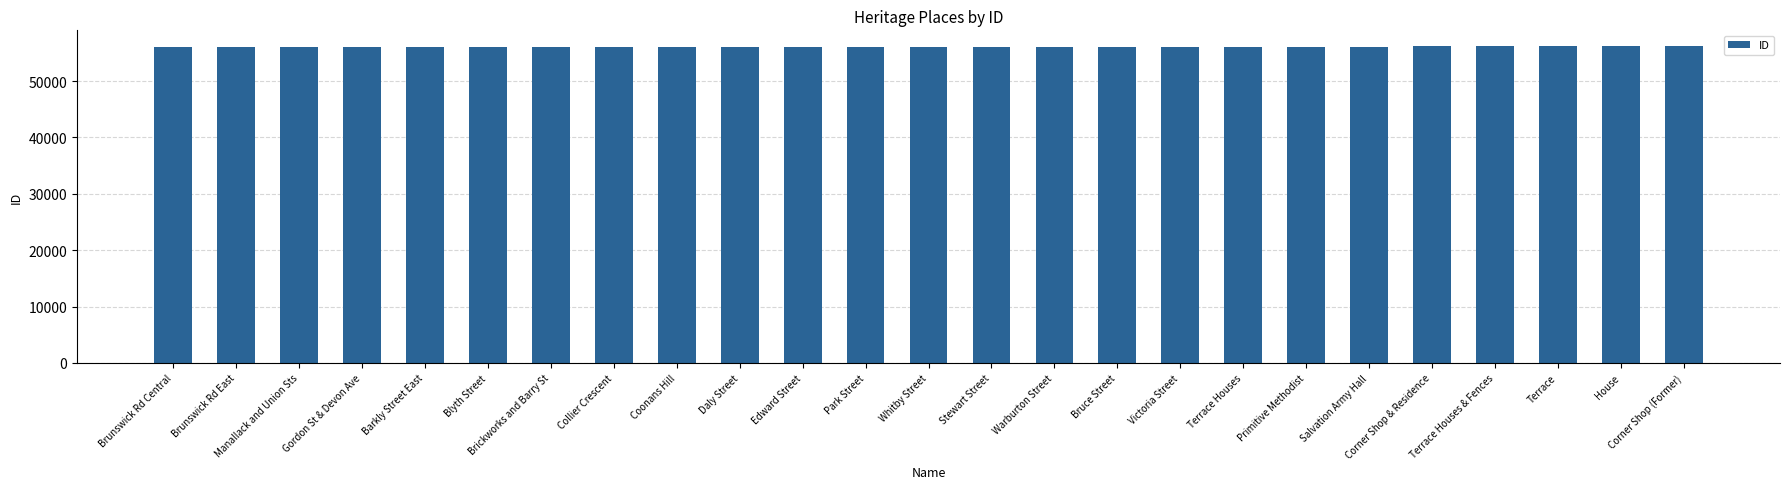

Are the bars horizontal?

No